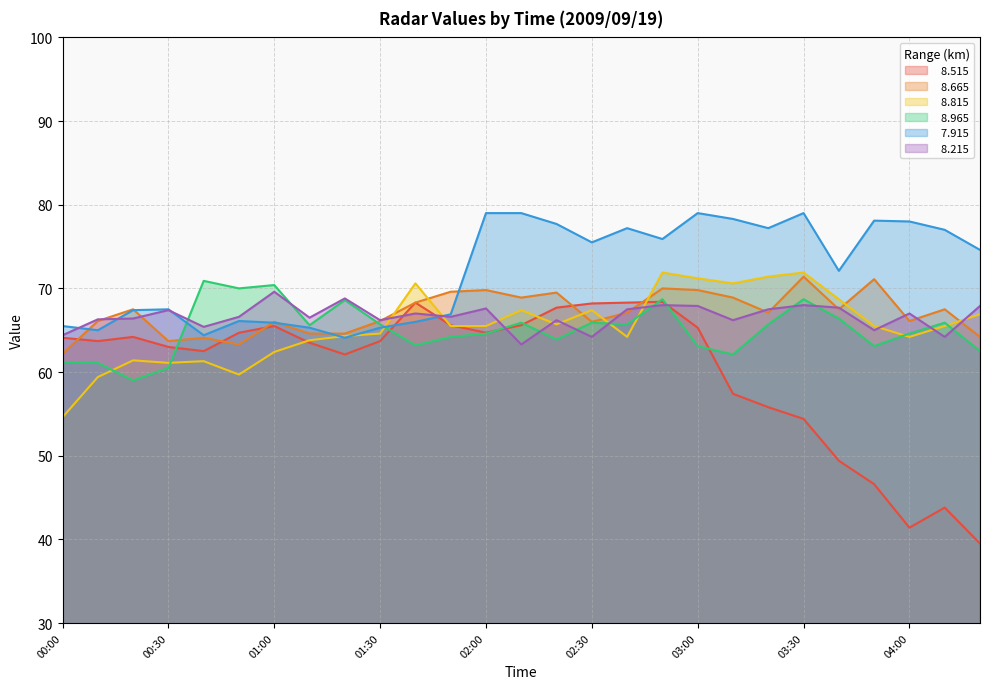

What is the label of the 12th point from the right?

02:30